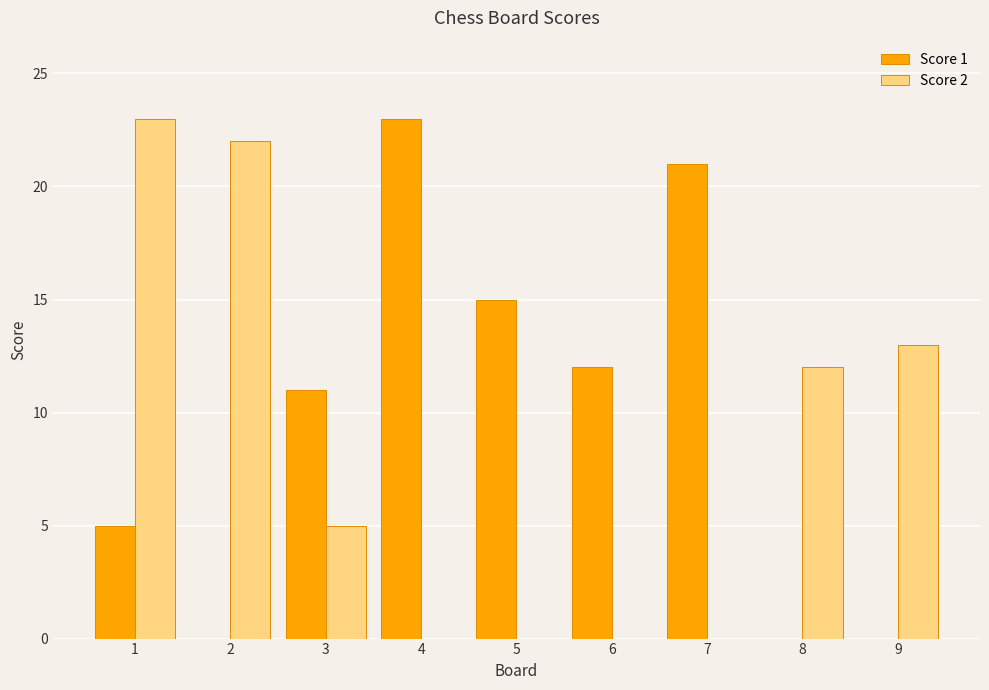

Between 5 and 7, which series saw the biggest shift?

Score 1